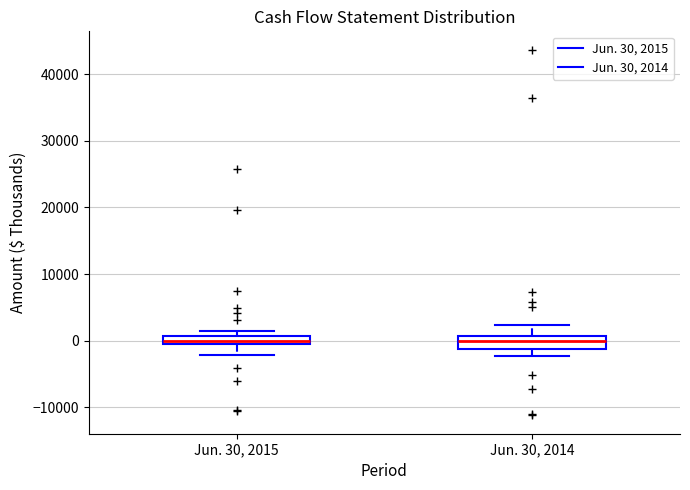

Where does the median line of the box for Jun. 30, 2015 sit on the y-axis? The values are not printed on the chart, so give them approximately, as read against the axis.

0